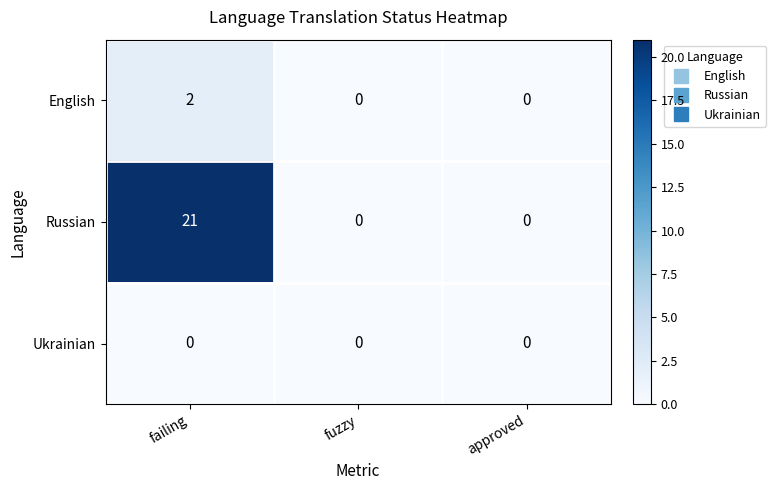

What is the greatest value displayed?

21